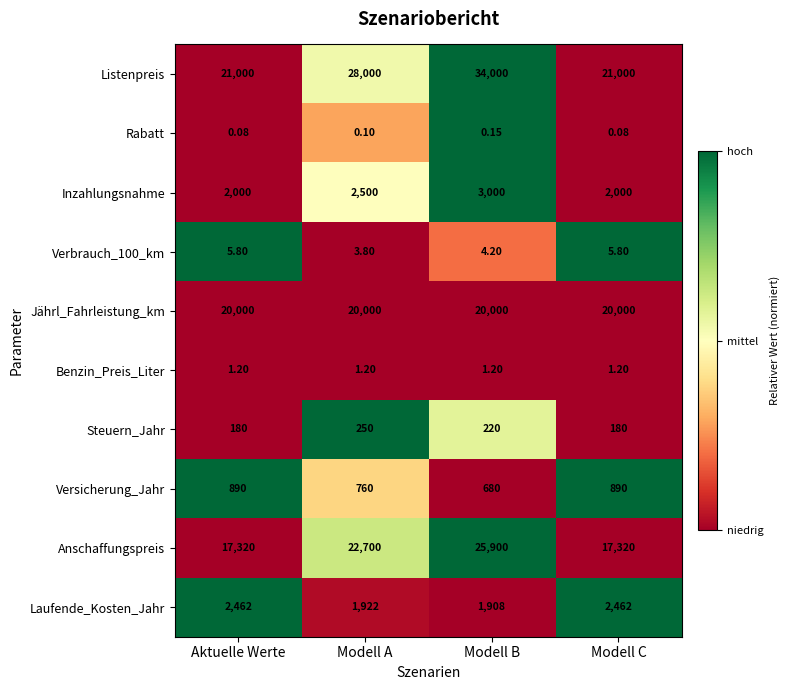

Which category has the highest value across all series?

Modell B